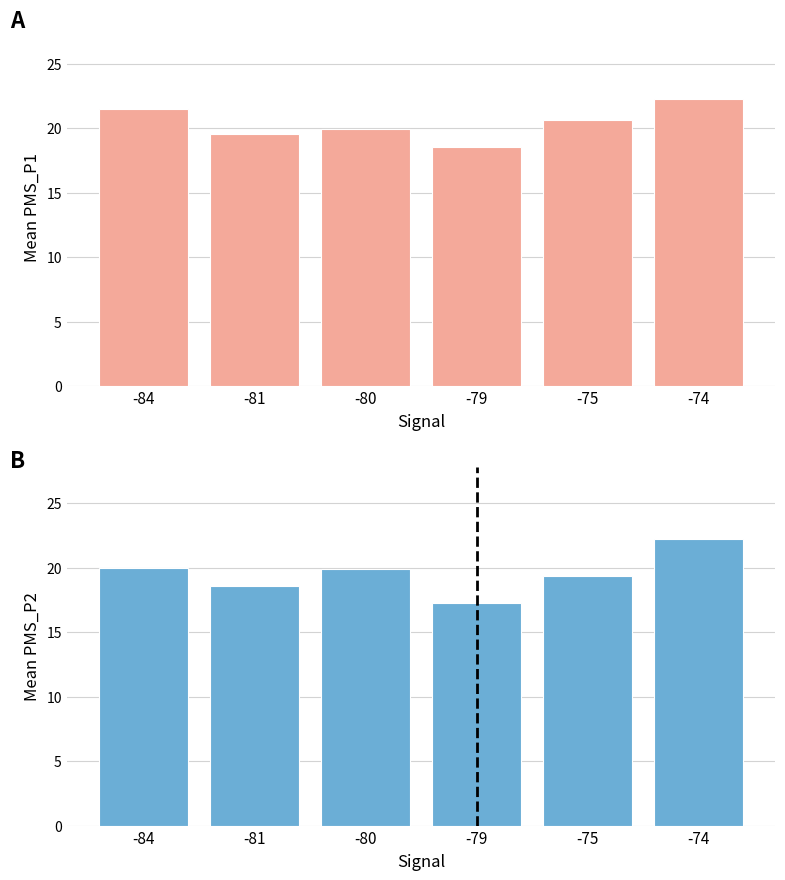

At which category does the chart reach its peak across all series?

-74